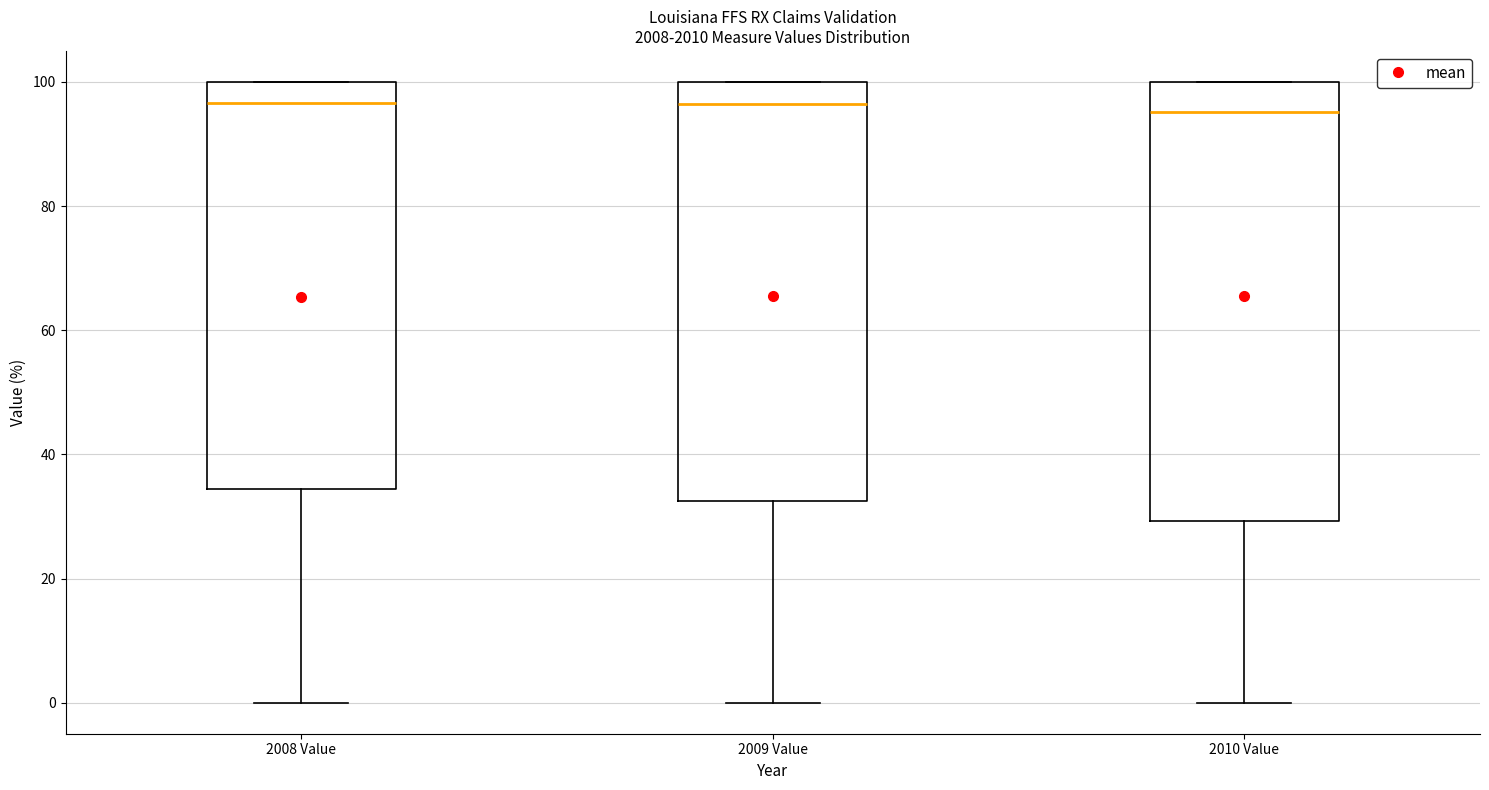

Which box is the tallest, from its lower edge to its upper edge?

2010 Value